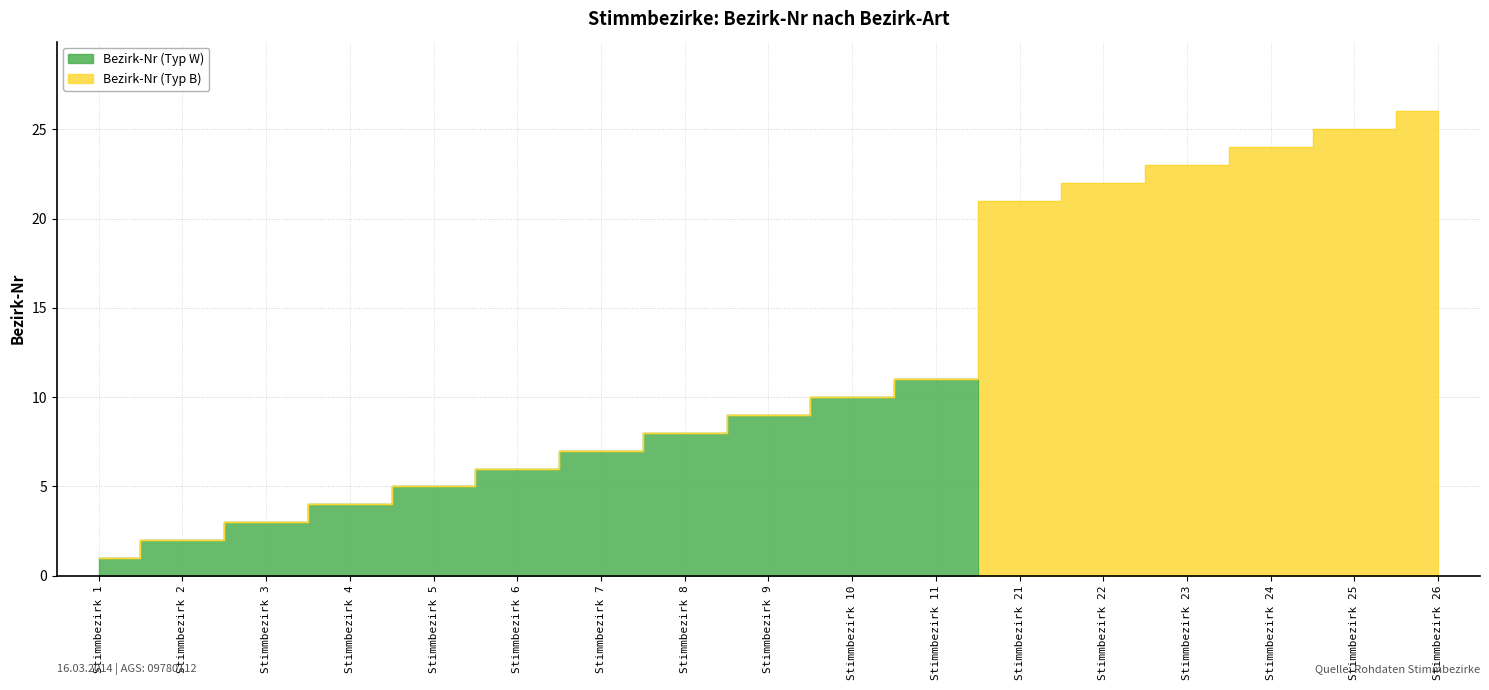

How many data points are above 3?

8